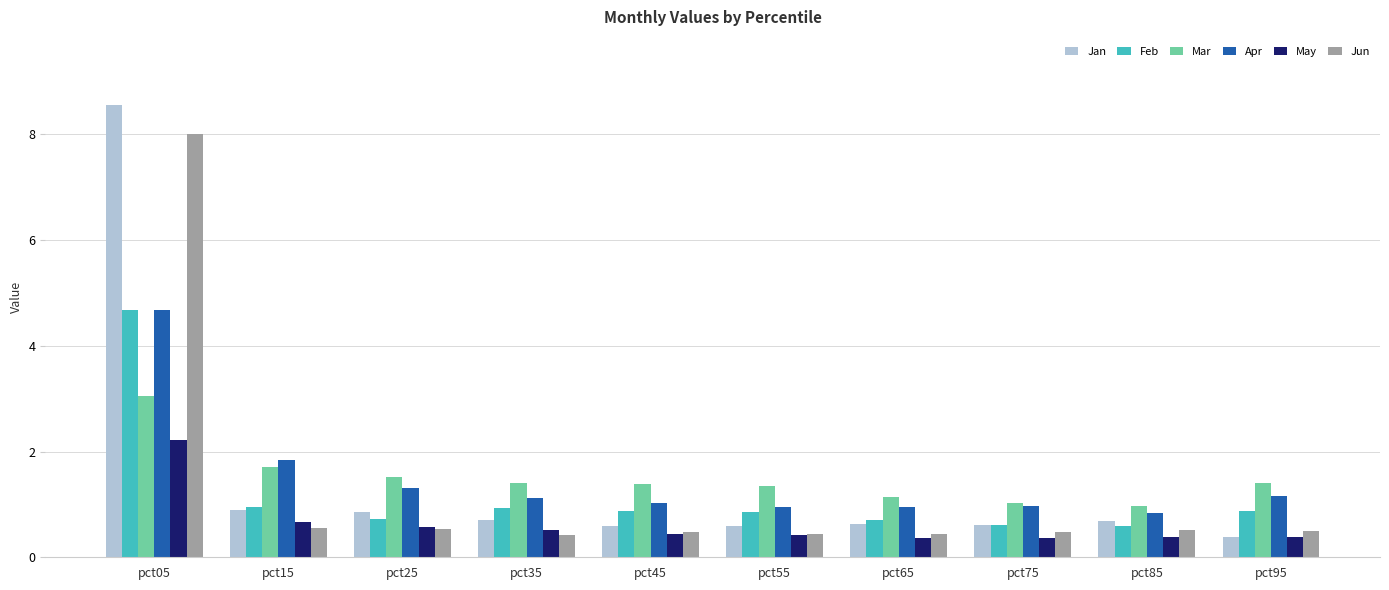

Is the value of Feb at pct75 greater than the value of May at pct95?

Yes